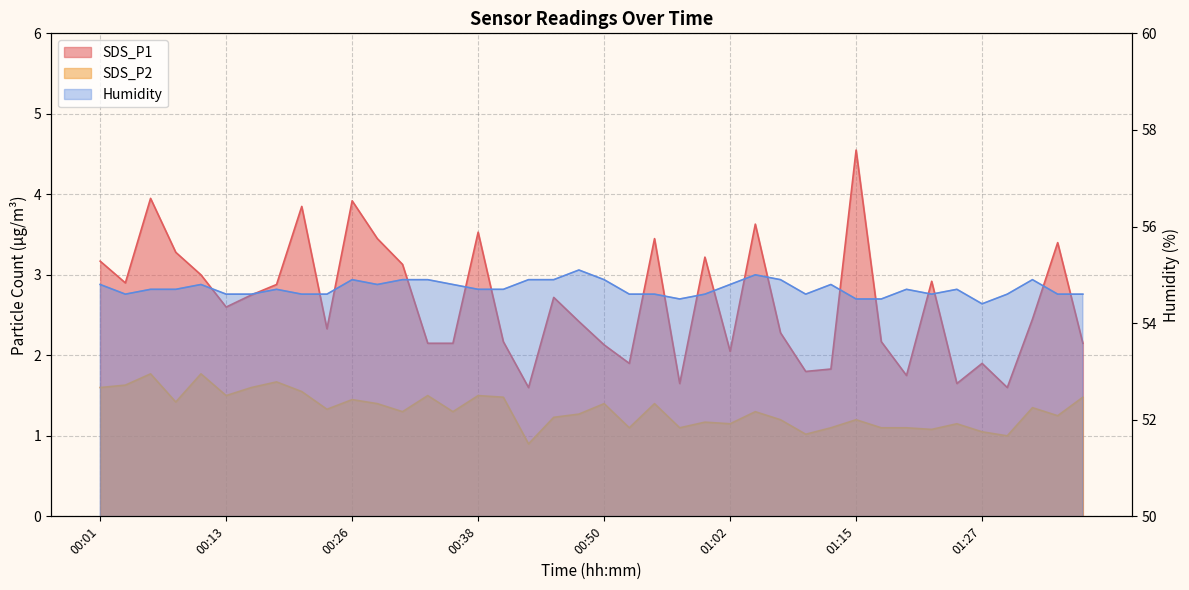

What are all the series names shown in the legend?

SDS_P1, SDS_P2, Humidity